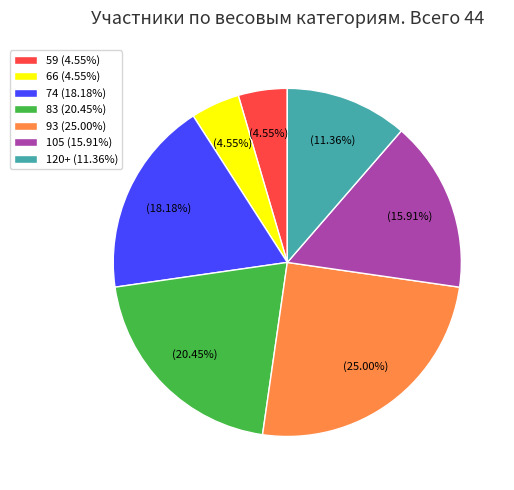

Is the sum of 59 and 93 greater than half?

No